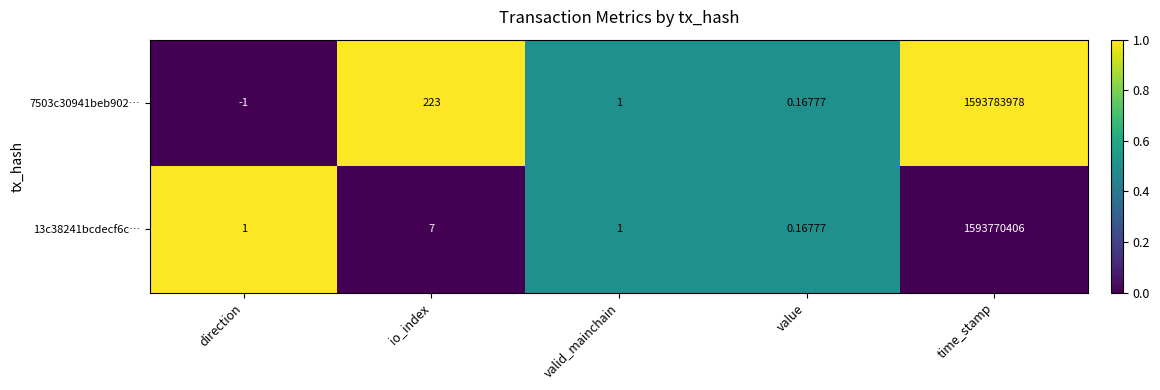

Which category has the highest value in the 7503c30941beb902… series?

time_stamp